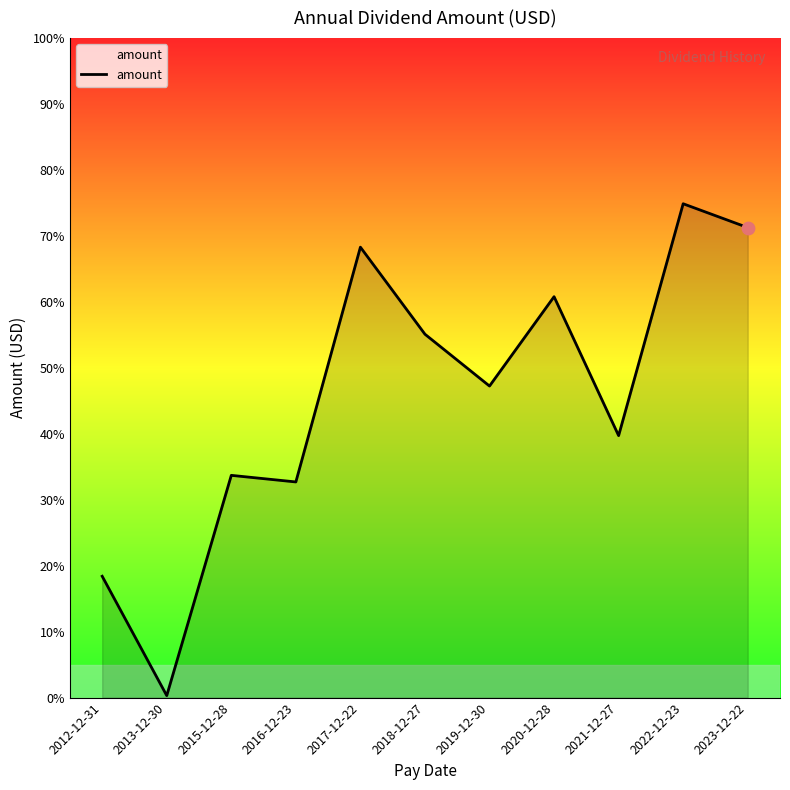

Which has a higher value, 2020-12-28 or 2017-12-22?

2017-12-22